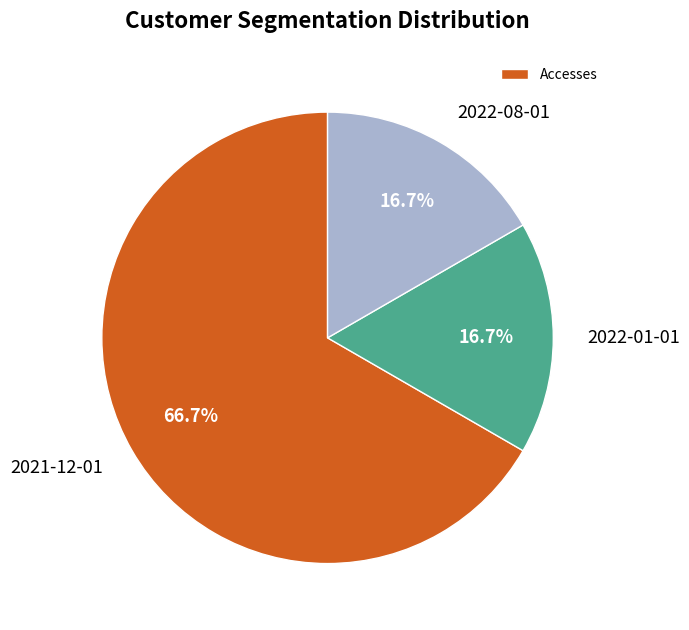

How many slices are in this pie chart?

3